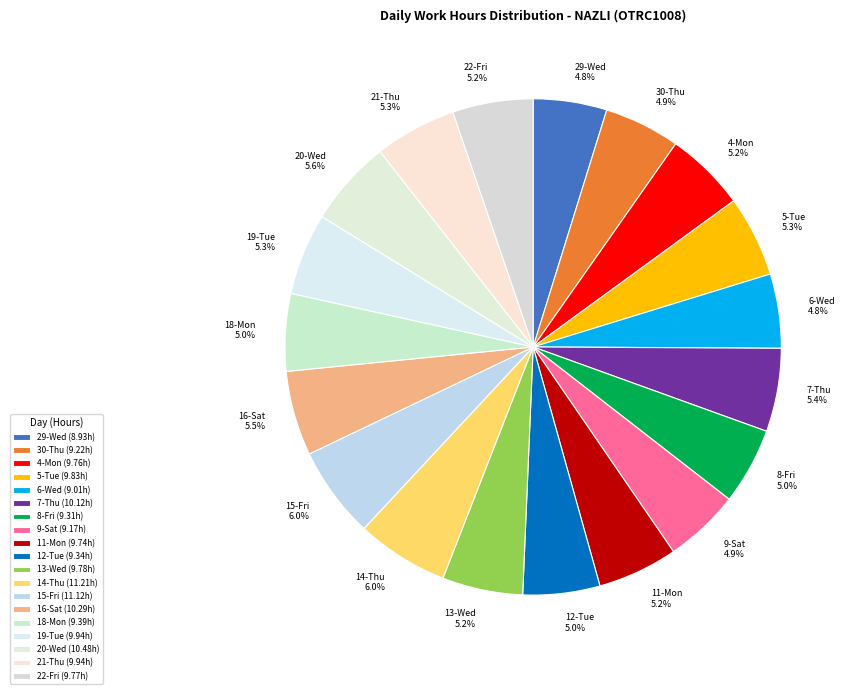

What portion of the pie excludes 30-Thu 4.9%?

95.1%